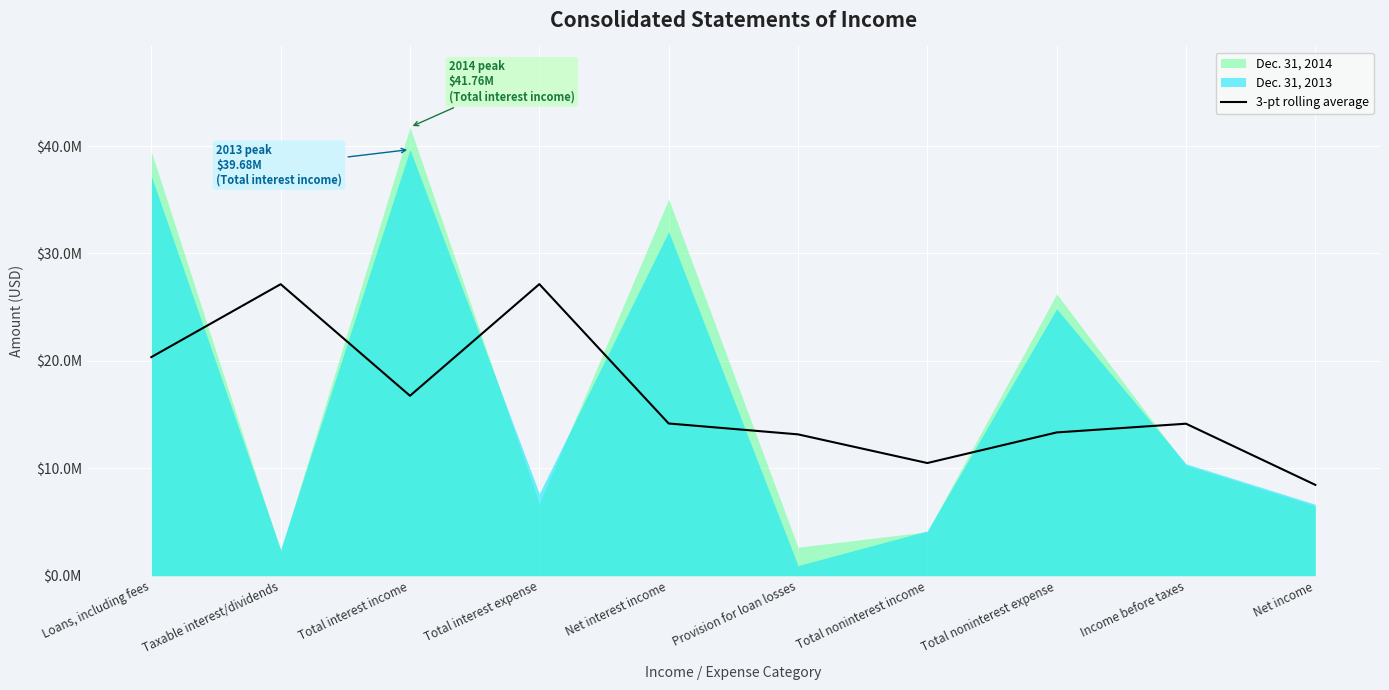

True or false: the data shows 13158833.3 at Provision for loan losses.

True